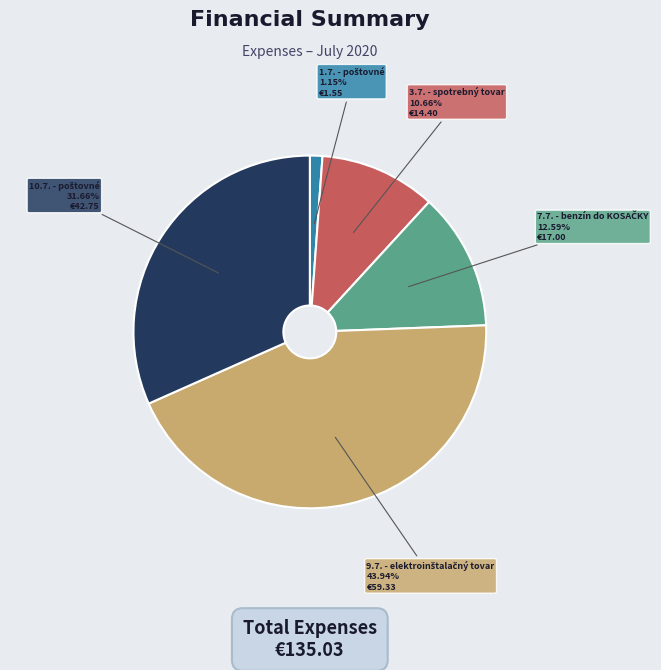

Does any single category account for the majority?

No